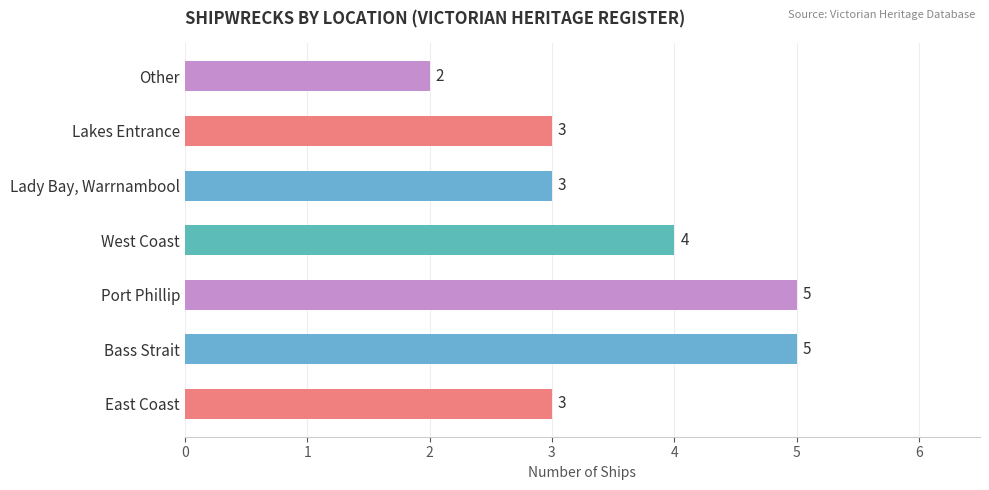

Which label corresponds to the smallest value in the chart?

Other